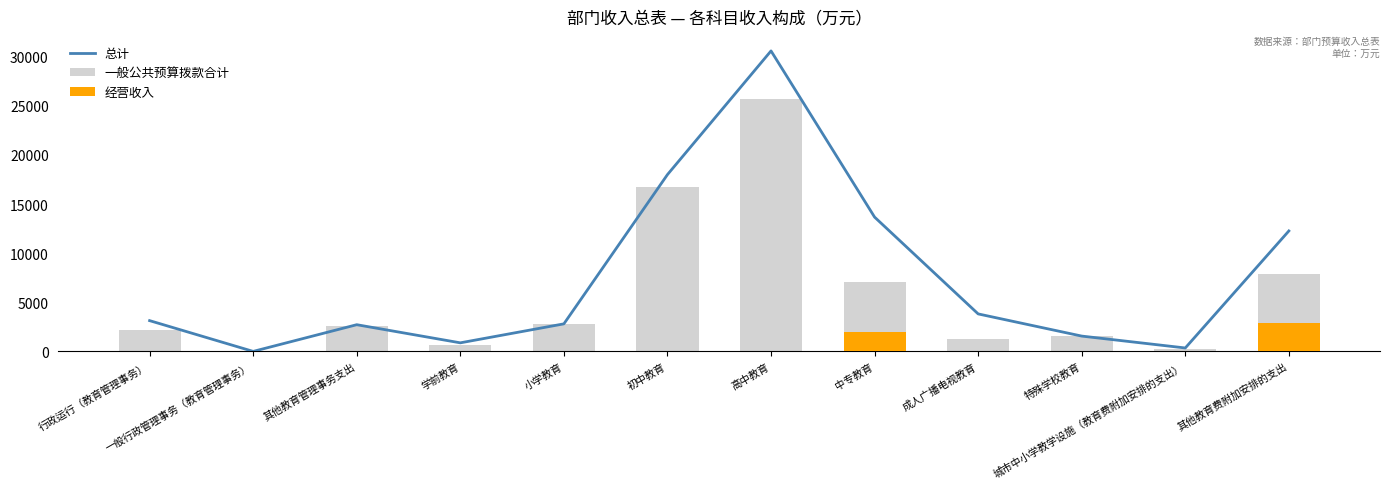

True or false: 经营收入 has a value of 3820.7 at 其他教育费附加安排的支出.

False